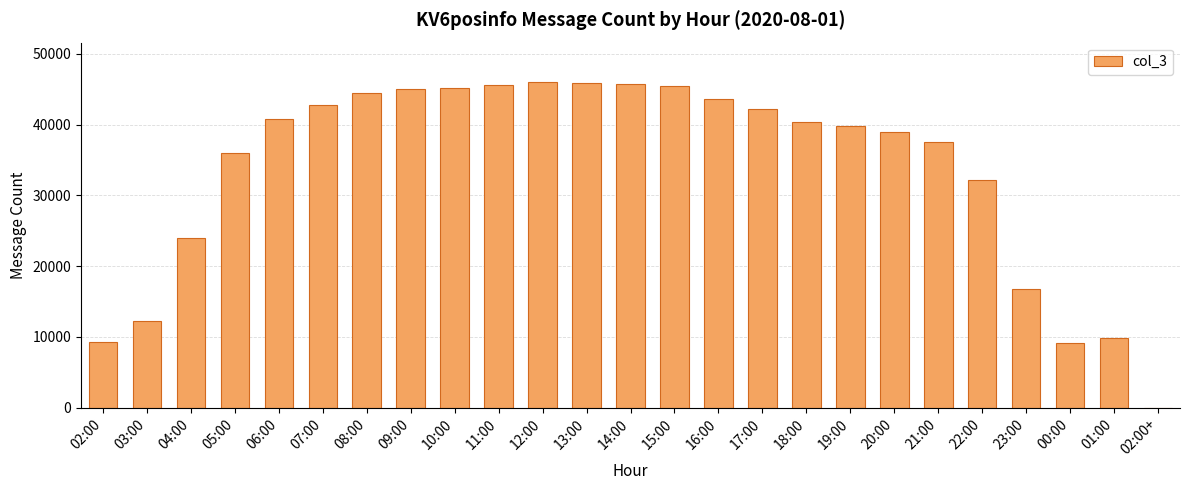

True or false: the data shows 39827 at 19:00.

True